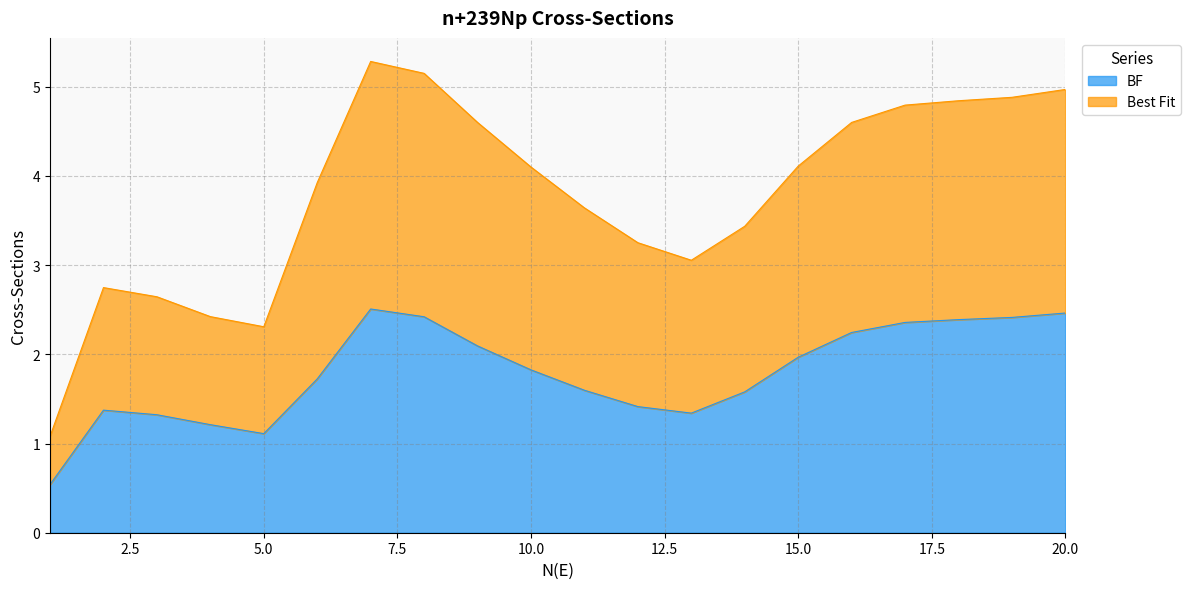

List the series in order of their peak value, highest first.

Best Fit, BF